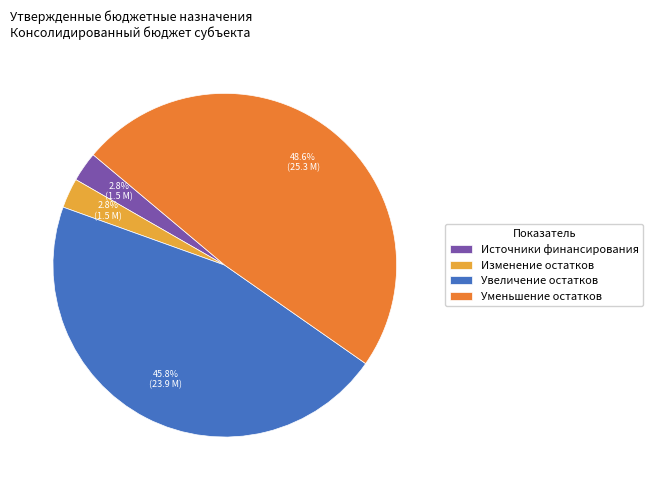

Which has a higher value, Увеличение остатков or Изменение остатков?

Увеличение остатков